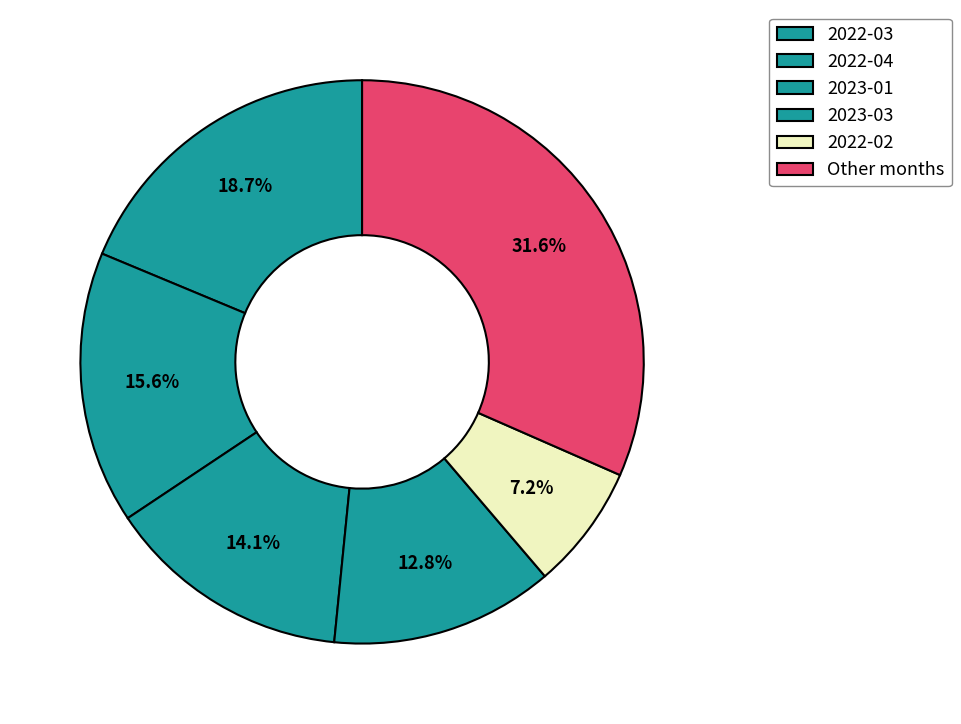

Count the number of slices in the pie.

6